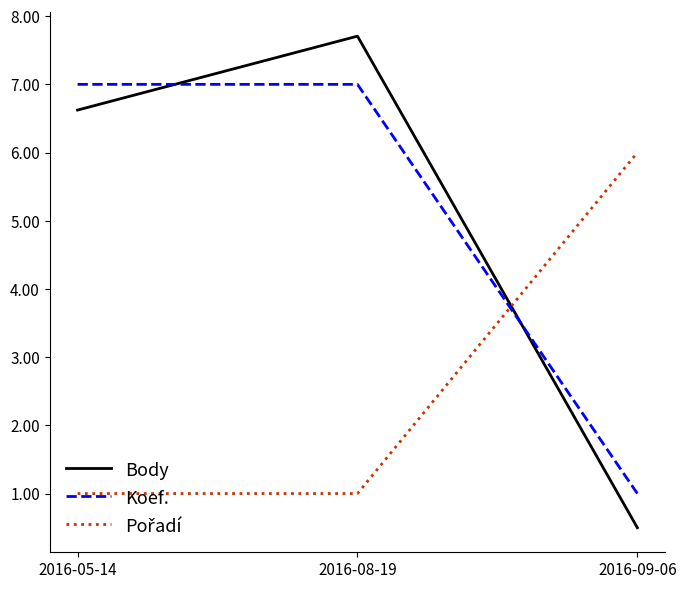

What is the difference between the maximum and second lowest values in the Body series?

1.1